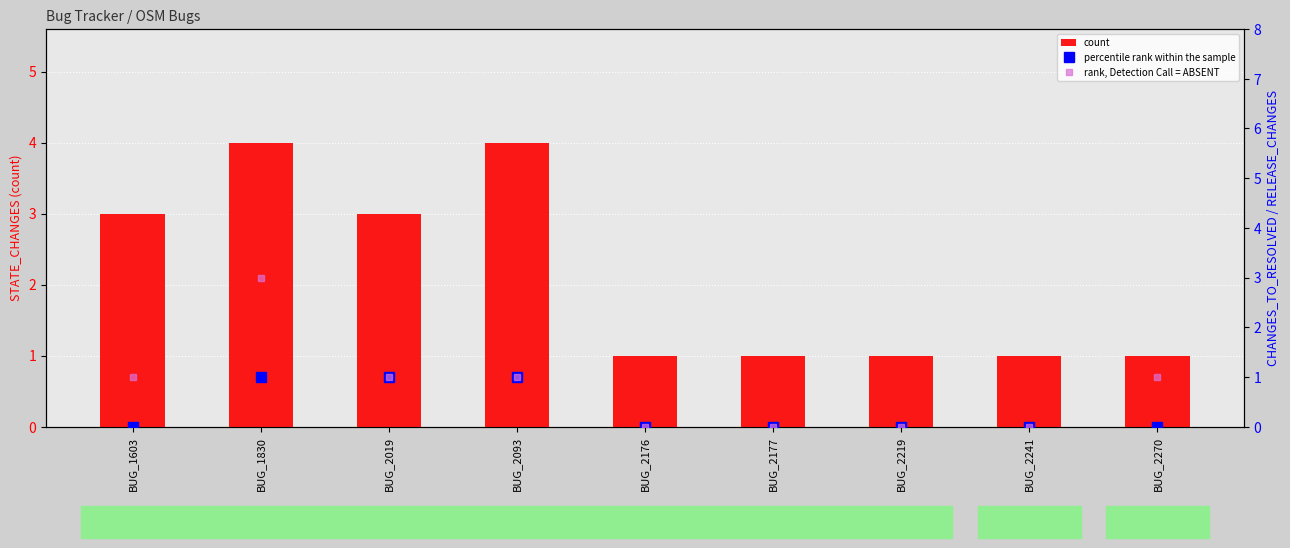

Rank the series by their average value, from lowest to highest.

percentile rank within the sample, rank, Detection Call = ABSENT, count